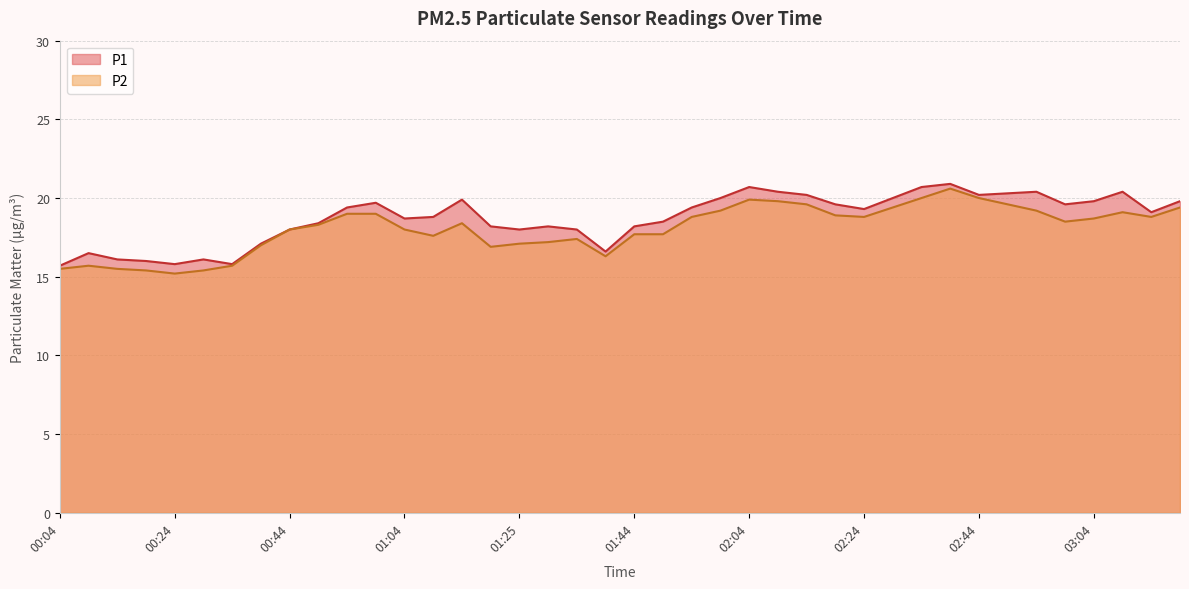

What value does the P1 series have at 01:54?

19.4